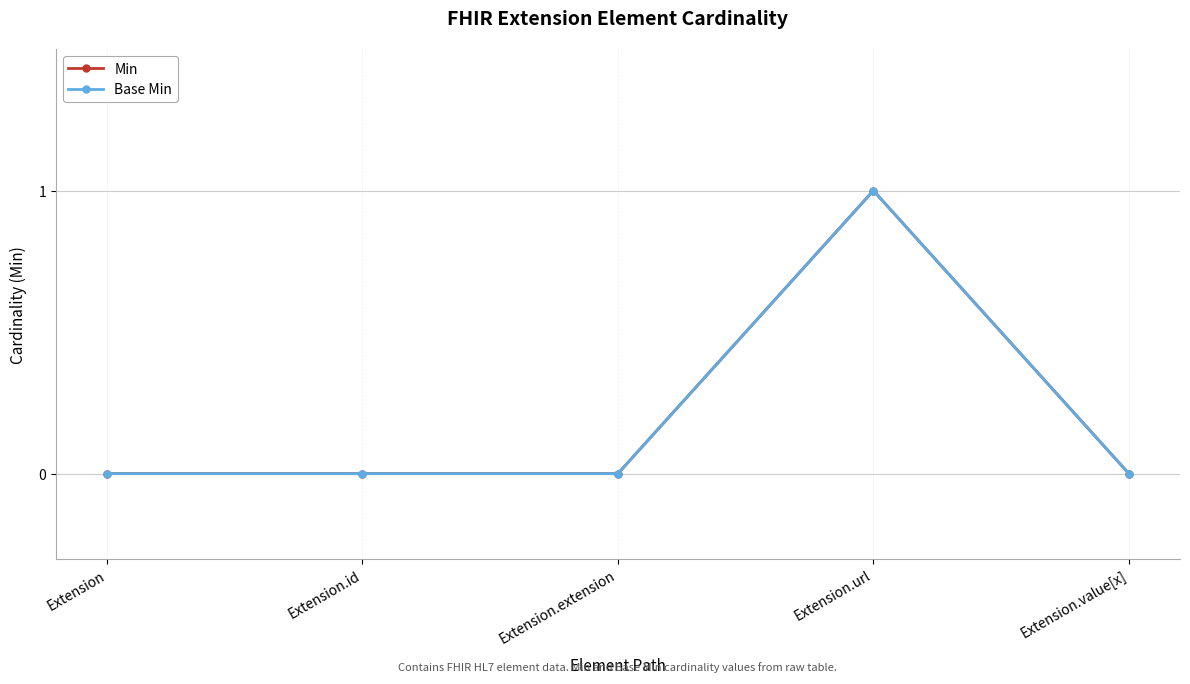

The Min series shows 0 at Extension.extension. True or false?

True